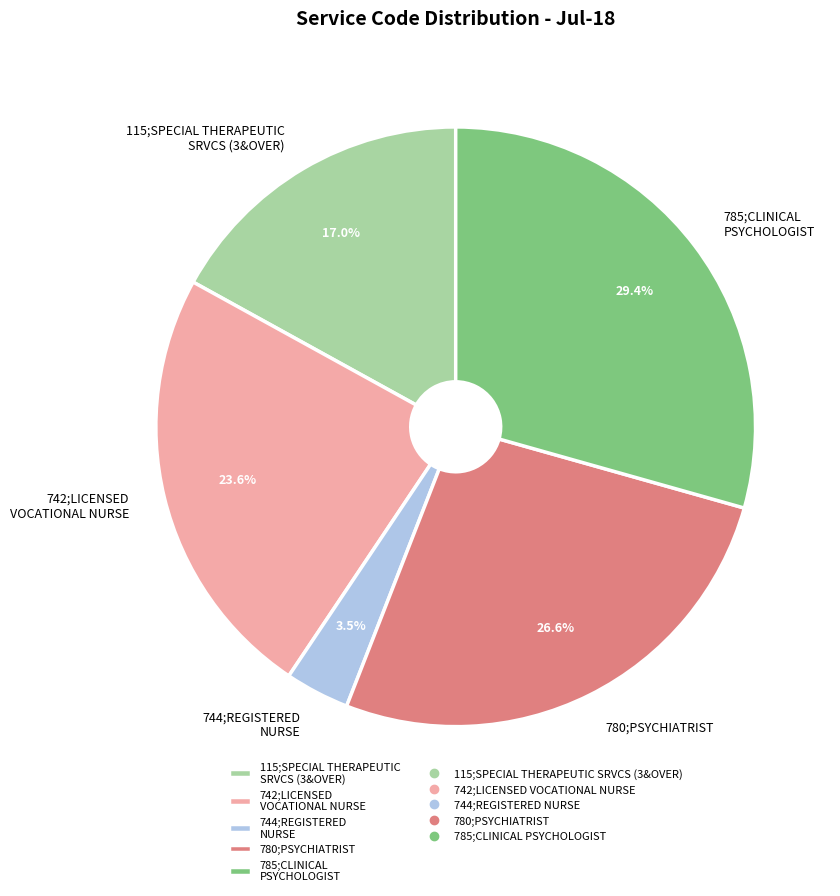

How many slices are in this pie chart?

5